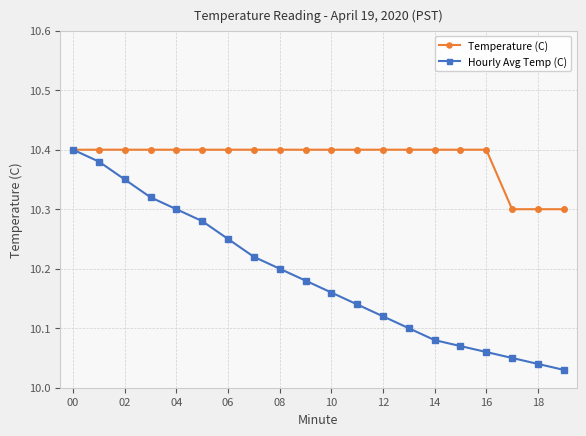

How many Temperature (C) values are between 10 and 11?

20